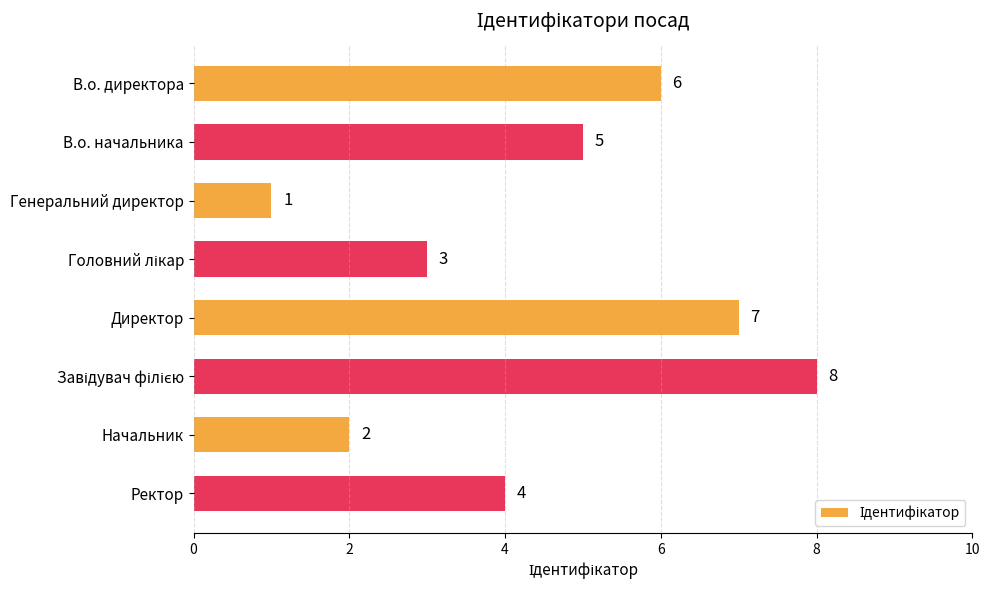

True or false: the data shows 12 at Директор.

False